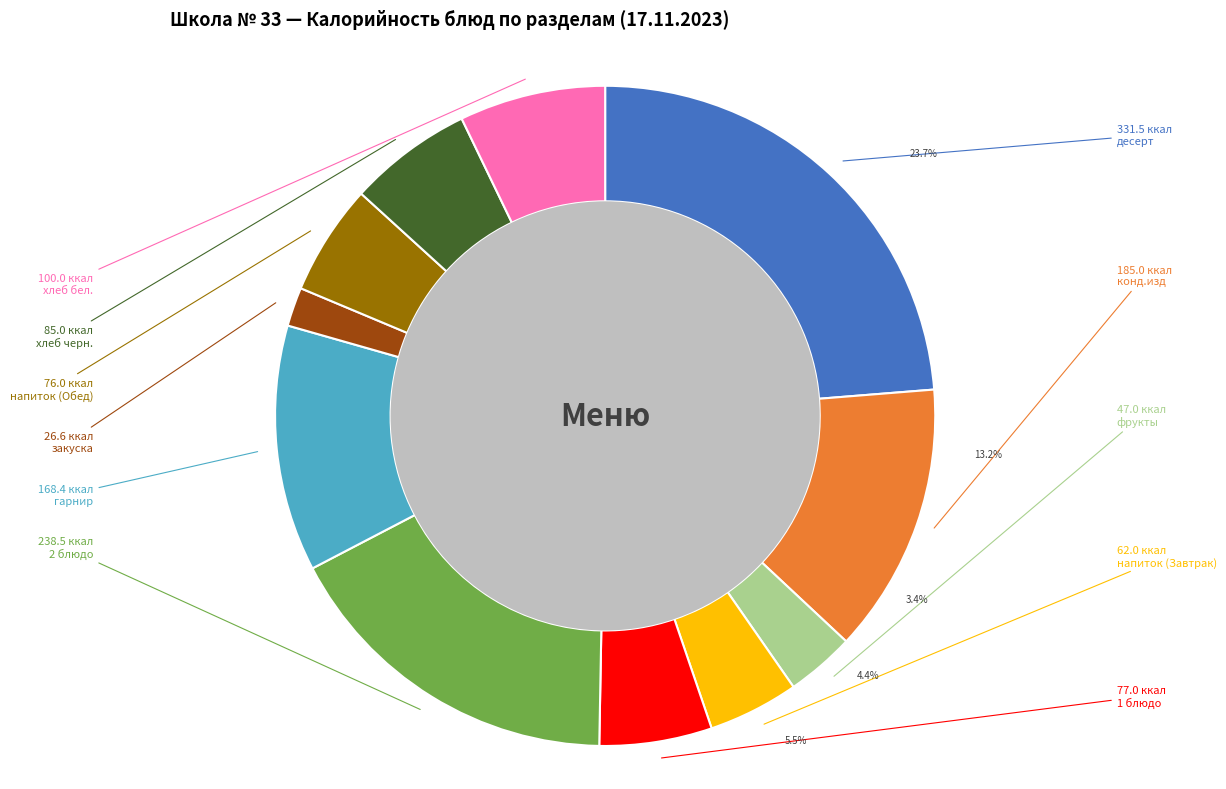

Rank the categories by value from highest to lowest.

десерт, 2 блюдо, конд.изд, гарнир, хлеб бел., хлеб черн., 1 блюдо, напиток (Обед), напиток (Завтрак), фрукты, закуска